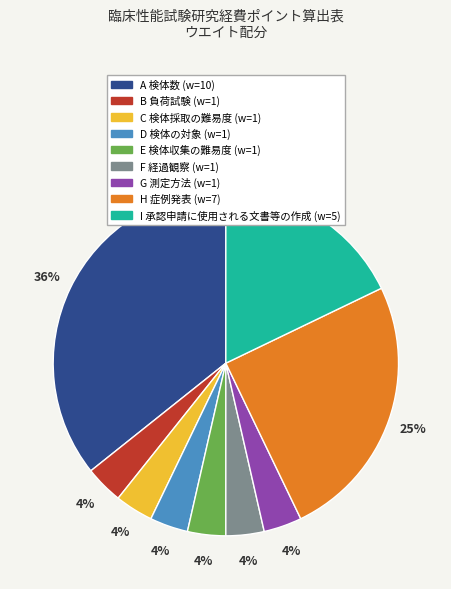

What is the ratio of the value at C 検体採取の難易度 to the value at G 測定方法?

1.0